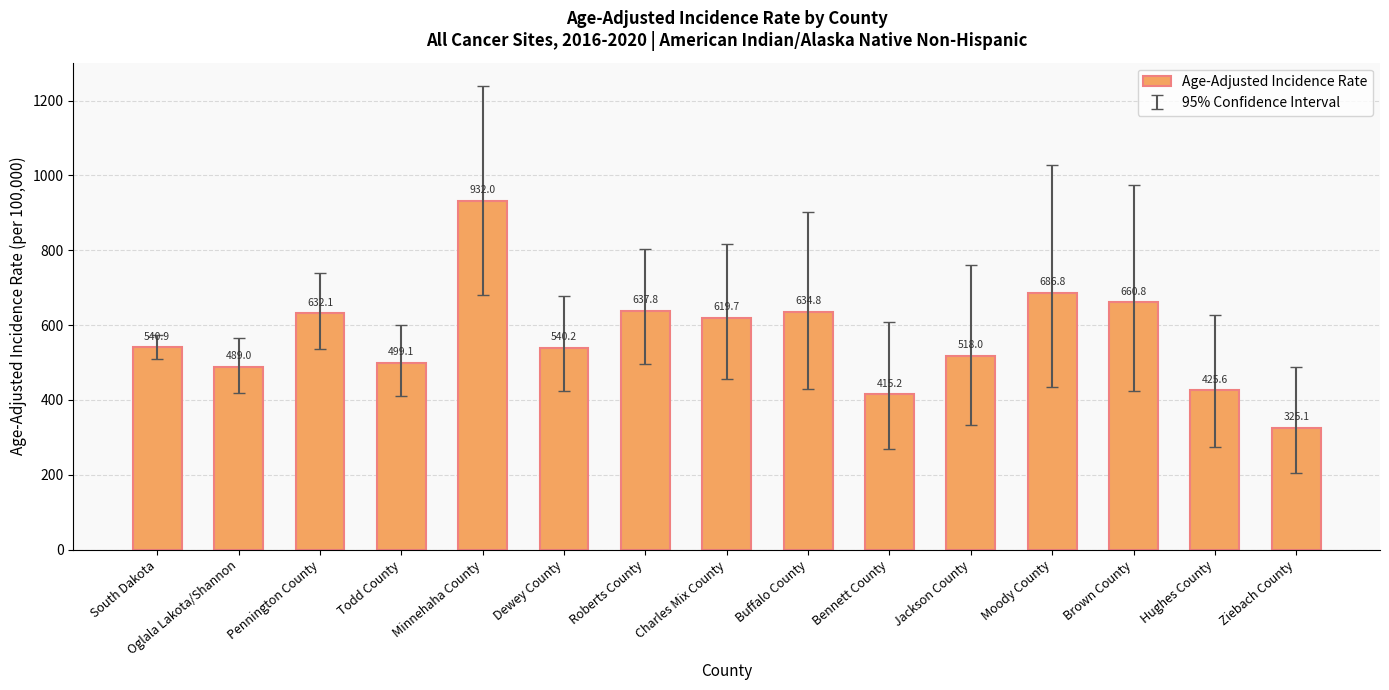

Rank the categories by value from lowest to highest.

Ziebach County, Bennett County, Hughes County, Oglala Lakota/Shannon, Todd County, Jackson County, Dewey County, South Dakota, Charles Mix County, Pennington County, Buffalo County, Roberts County, Brown County, Moody County, Minnehaha County